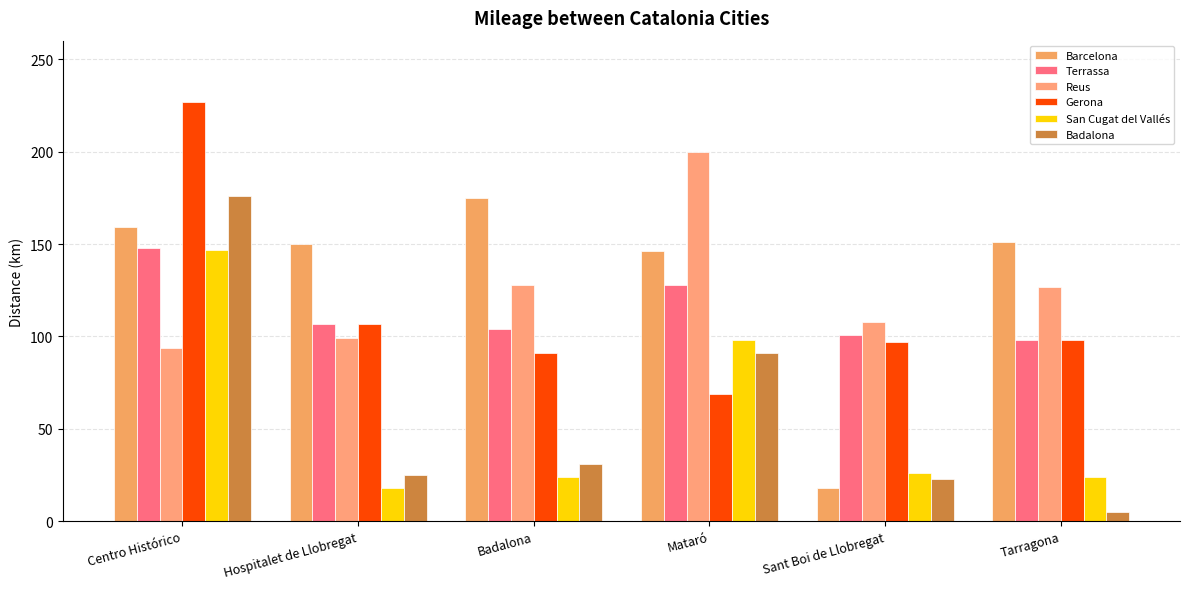

How many bars are there in each group?

6